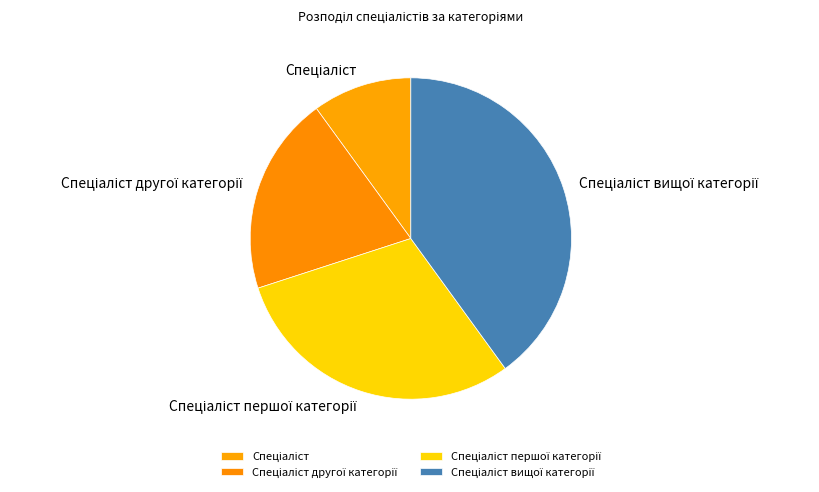

Is there any slice that represents more than half of the pie?

No